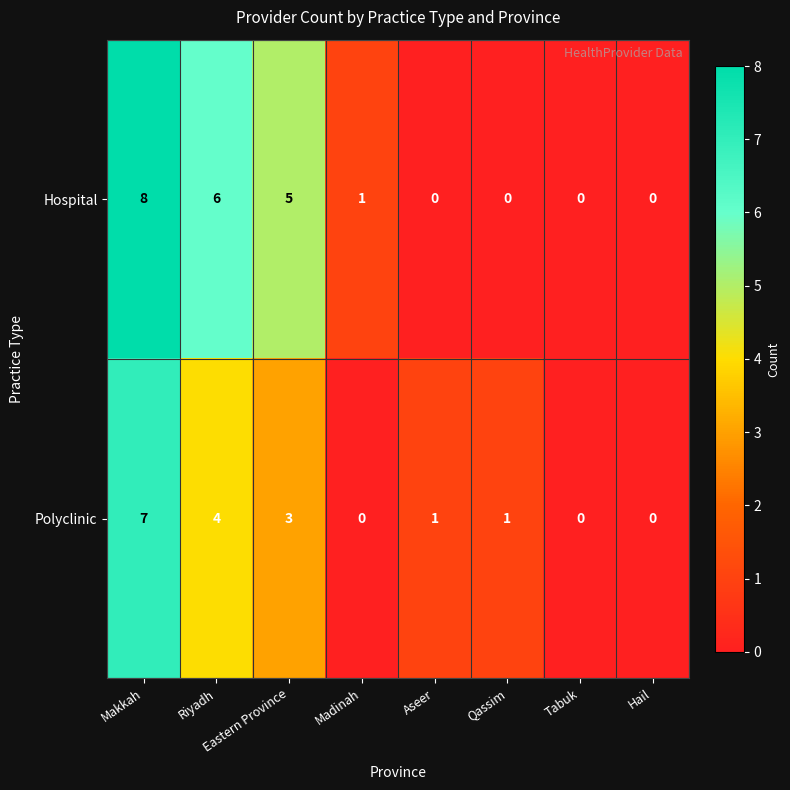

List the series in order of their peak value, lowest first.

Polyclinic, Hospital